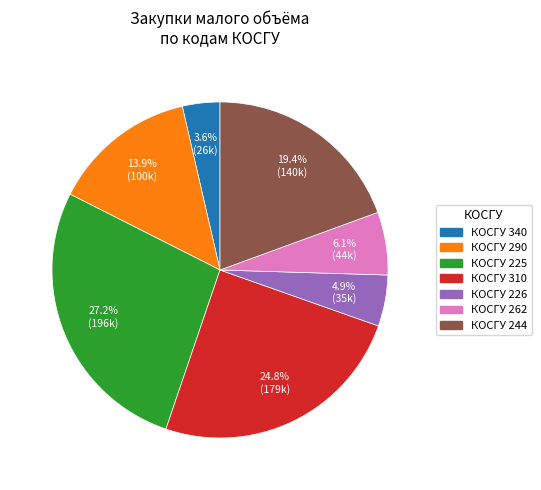

Does any single category account for the majority?

No